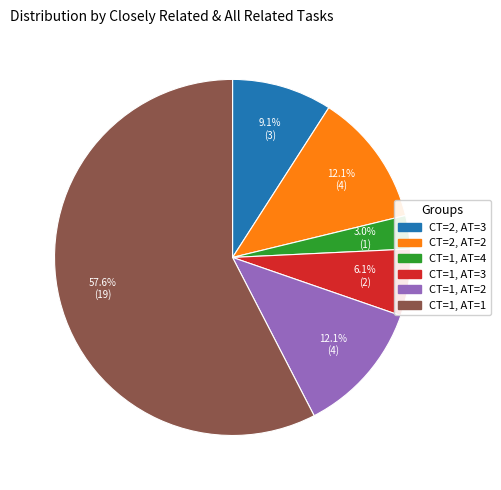

Is there a majority slice in this chart?

Yes